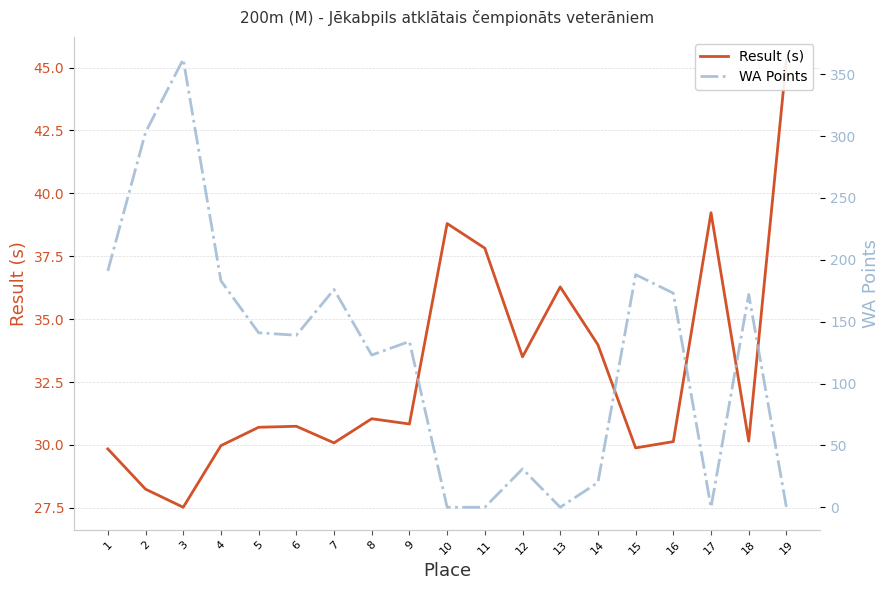

How many data points in WA Points are above 139?

9